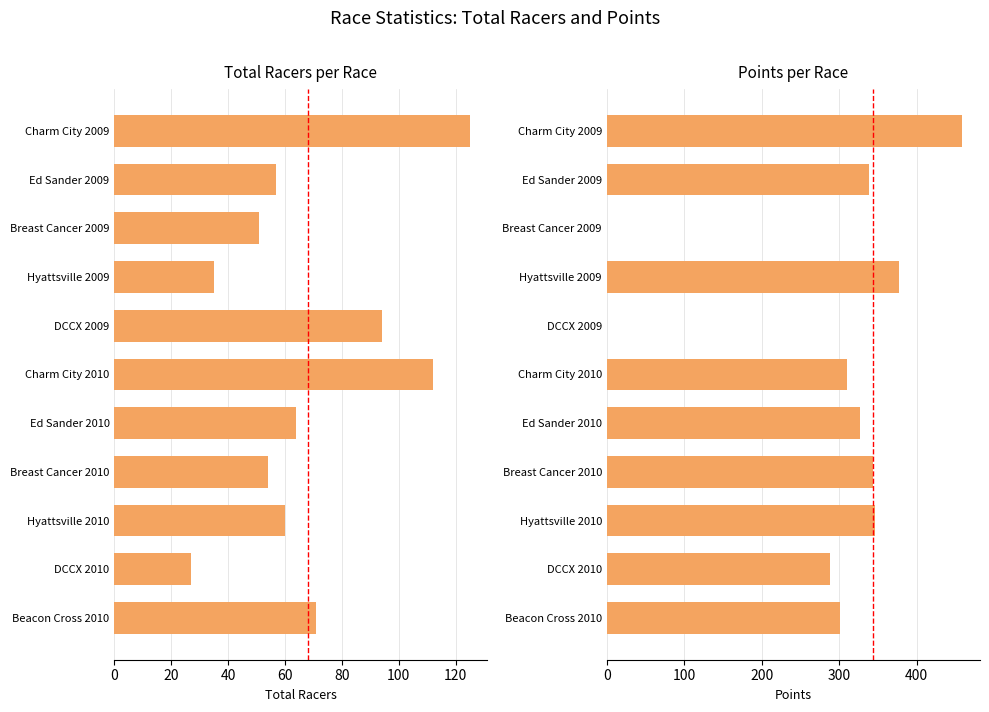

Between Breast Cancer 2009 and DCCX 2010, which series saw the biggest shift?

Points